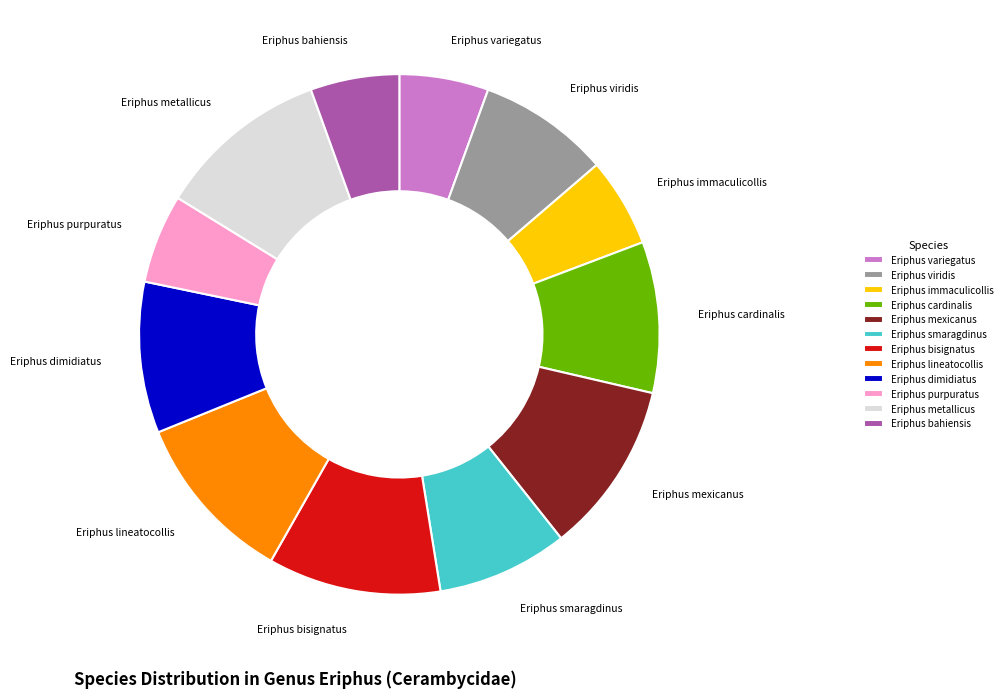

Combined, do Eriphus mexicanus and Eriphus smaragdinus account for over 50%?

No